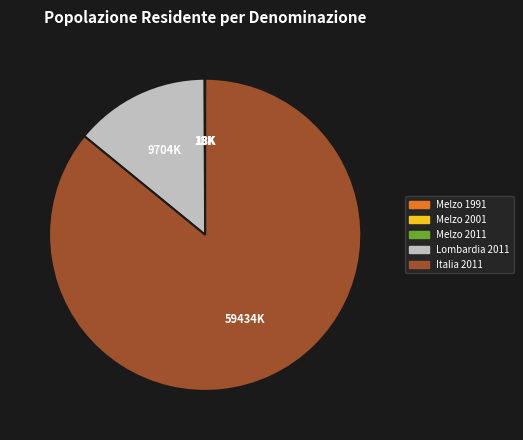

The Lombardia 2011 slice represents 3% of the pie. True or false?

False